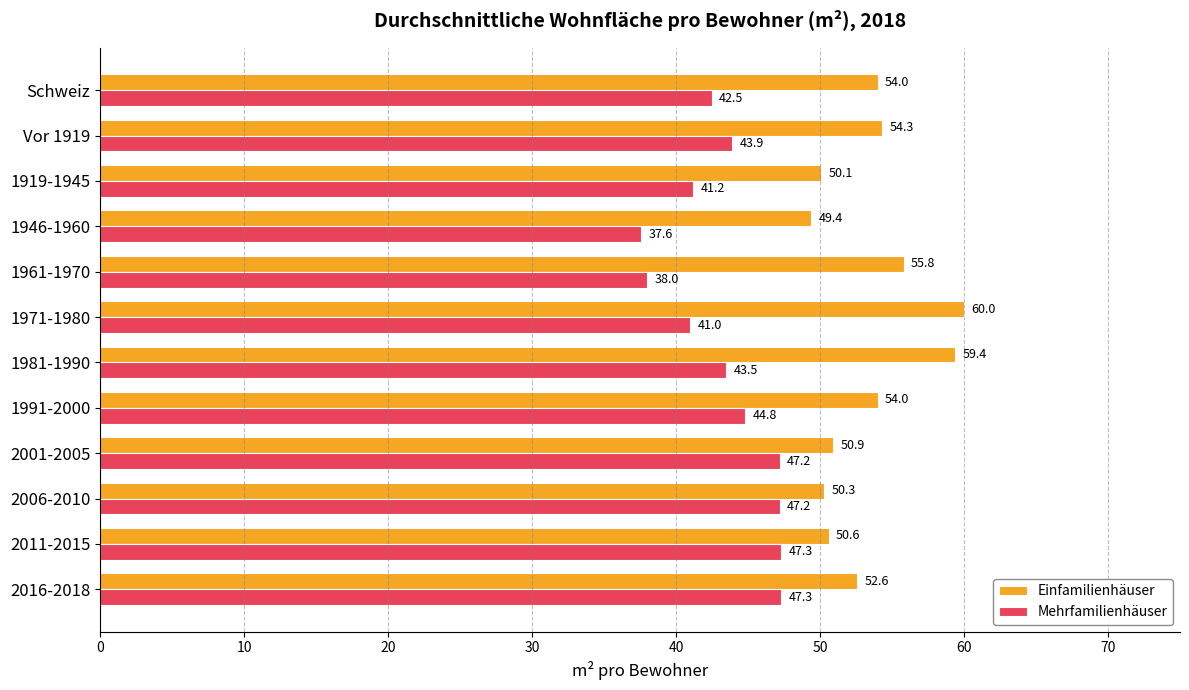

Is the value of Mehrfamilienhäuser at 1991-2000 greater than the value of Einfamilienhäuser at 2006-2010?

No